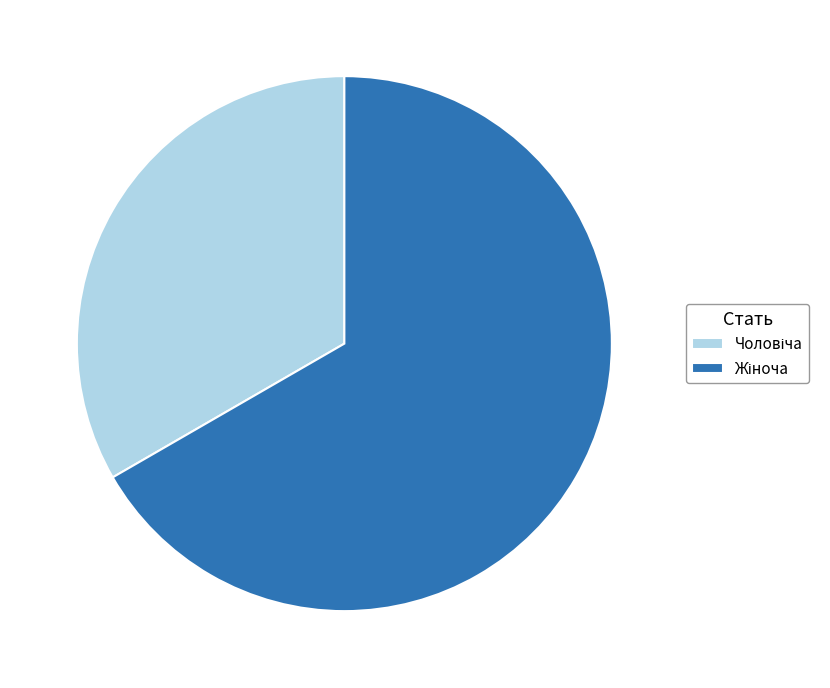

Is there a majority slice in this chart?

Yes